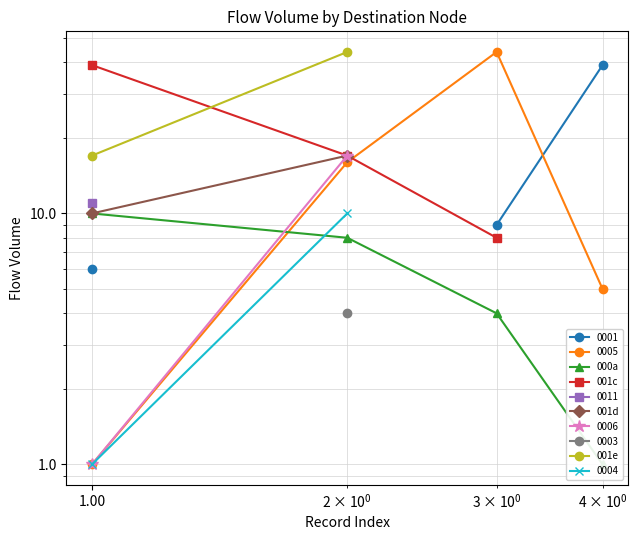

What is the smallest value displayed?

1.0